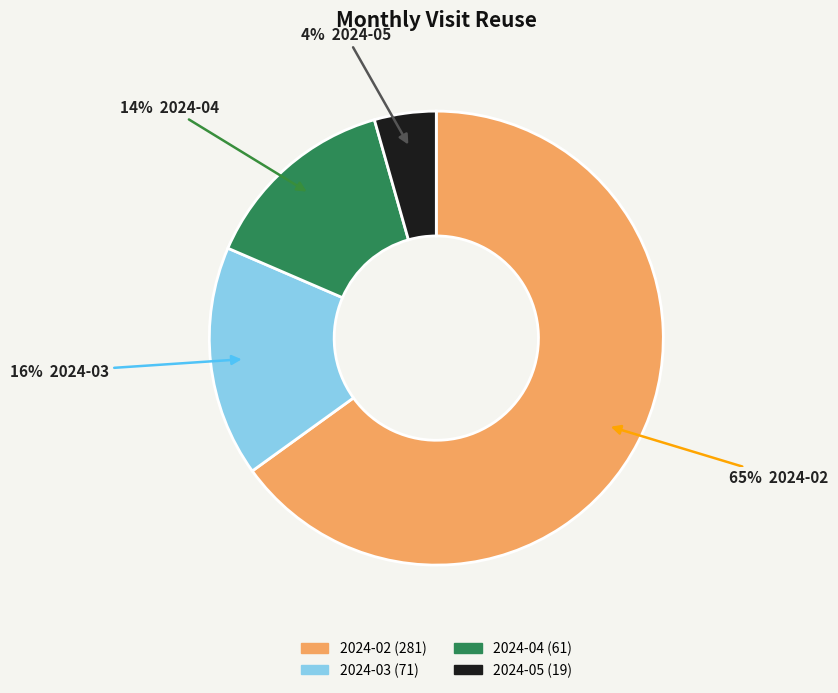

Which category has the smallest portion of the pie?

2024-05